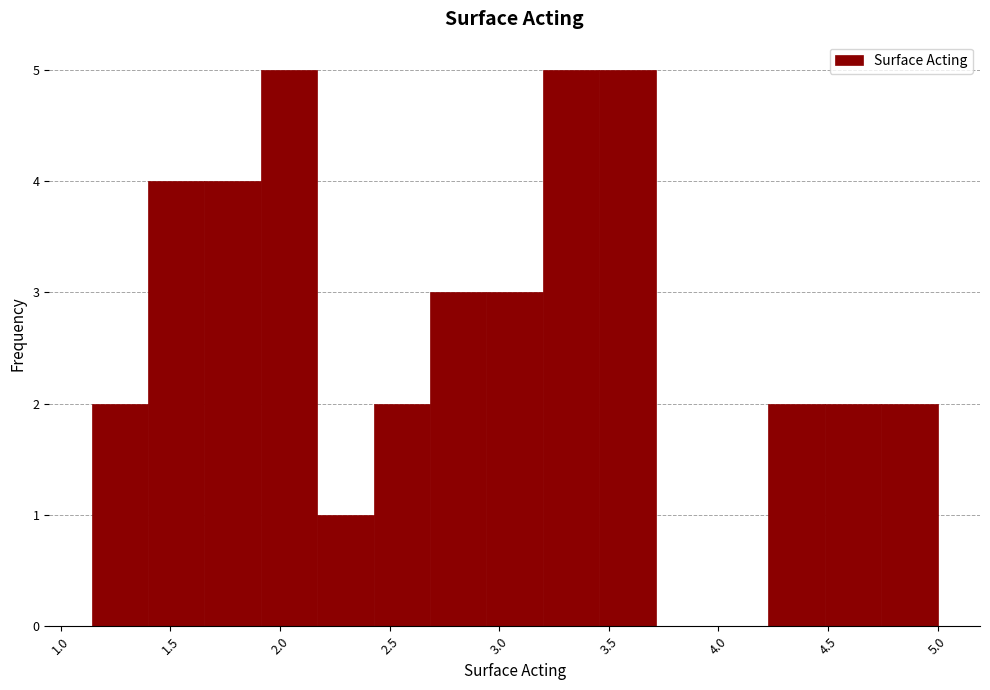

How tall is the bar that spans 2.95 to 3.20 on the x-axis? Neither the bar edges nor the heights are printed on the chart, so give them approximately, as read against the axes.

3